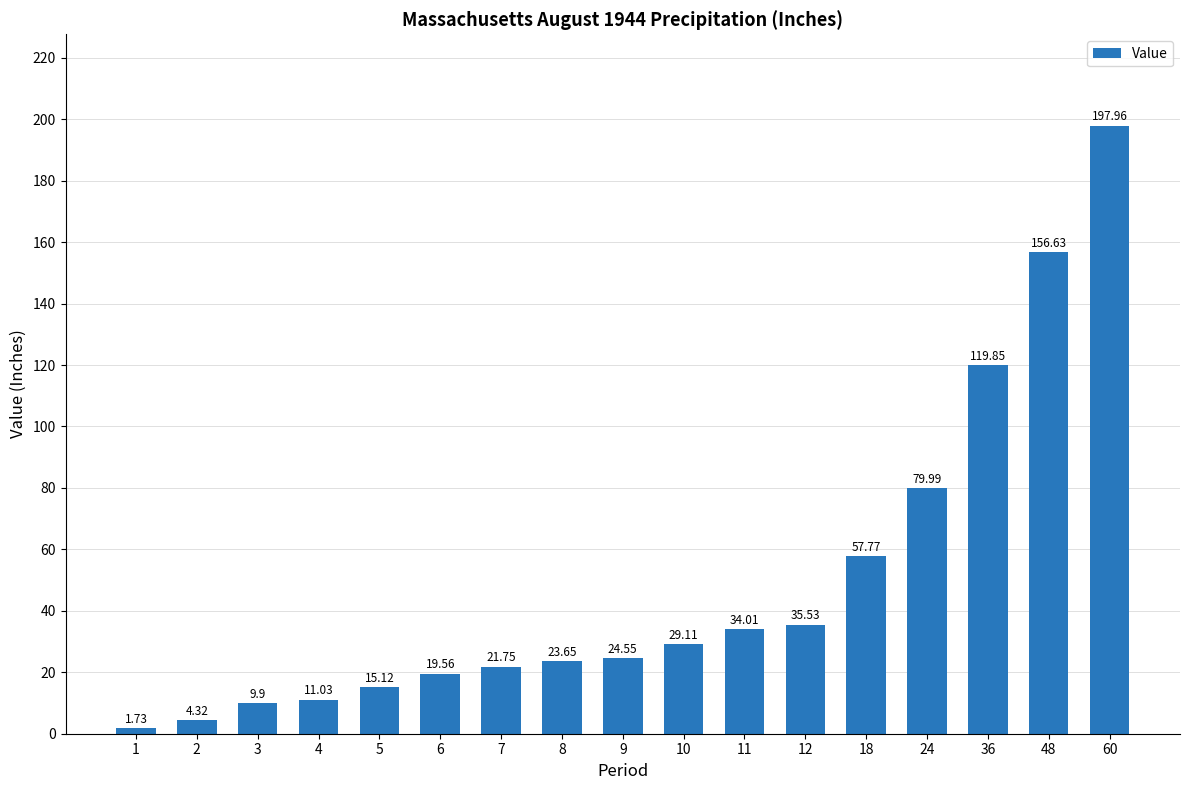

Is it true that the value at 9 is 24.6?

True